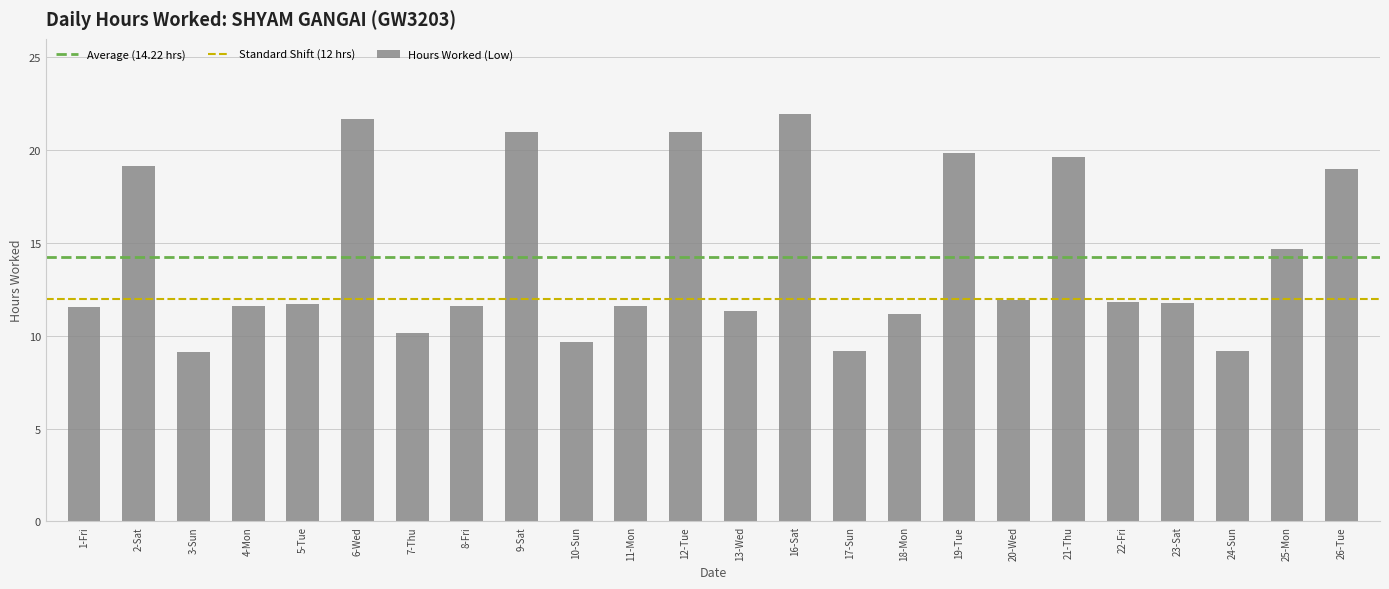

The value at 10-Sun is 4.4. True or false?

False